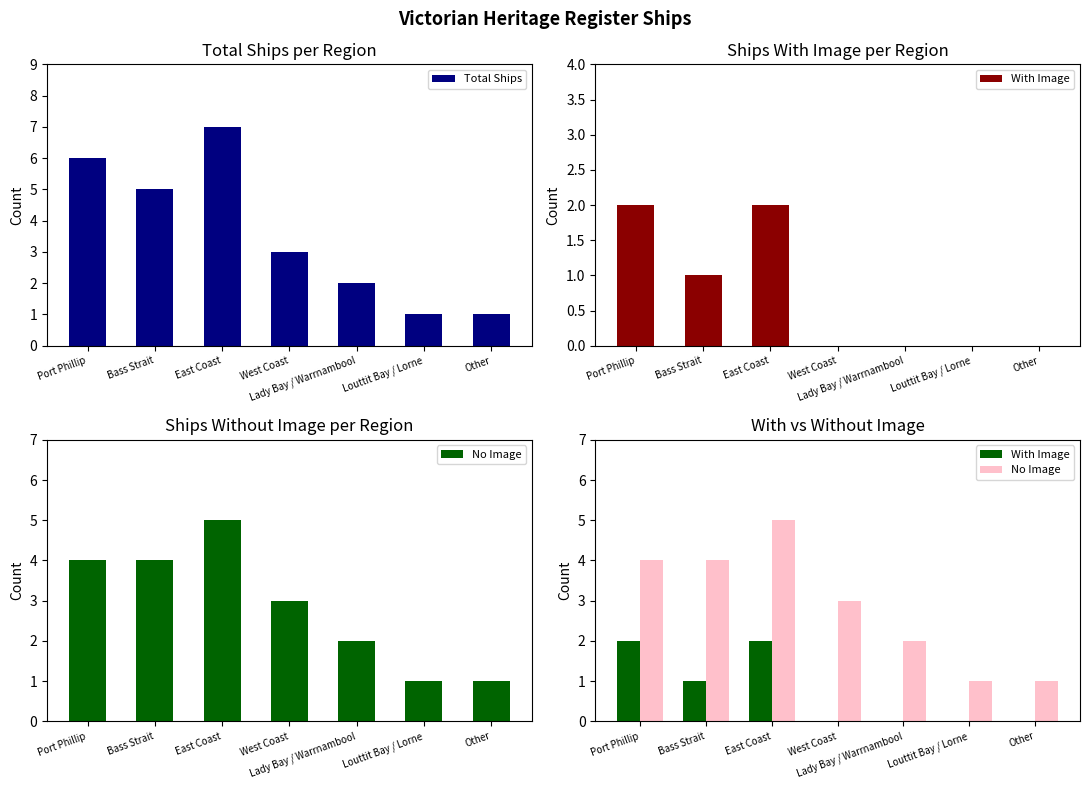

The Total Ships series shows 5 at Bass Strait. True or false?

True